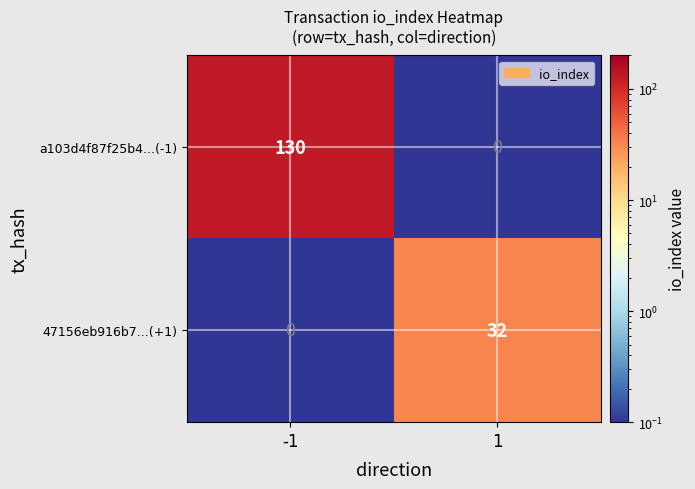

Reading right to left, list all the values displayed in this chart.

a103d4f87f25b4...(-1): 1=0	-1=130
47156eb916b7...(+1): 1=32	-1=0